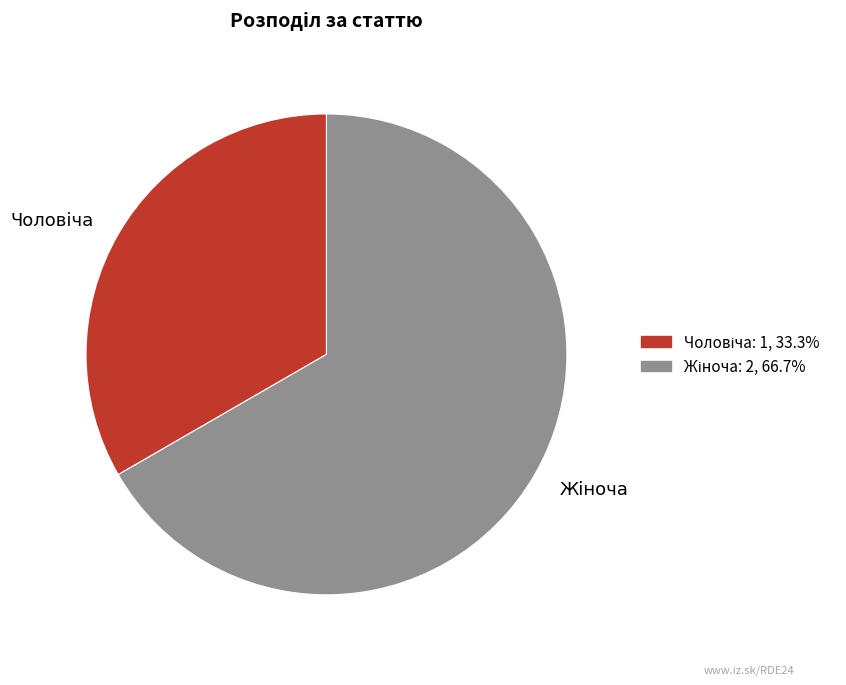

Does any single category account for the majority?

Yes